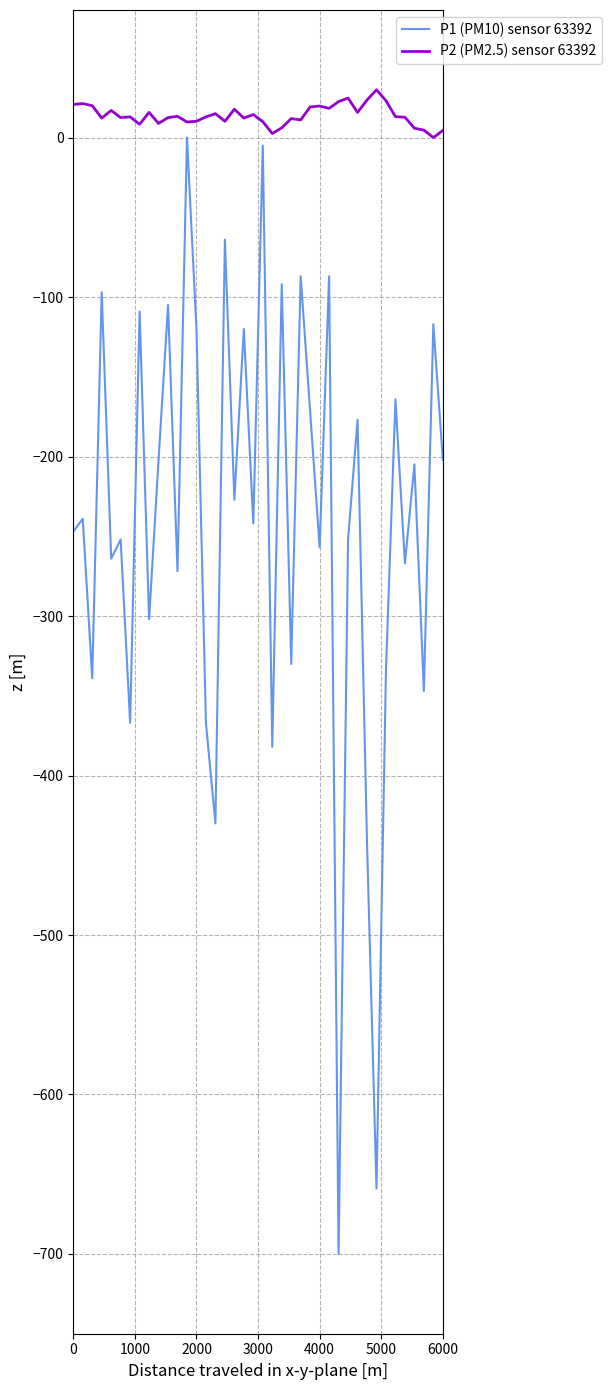

What are all the series names shown in the legend?

P1 (PM10) sensor 63392, P2 (PM2.5) sensor 63392